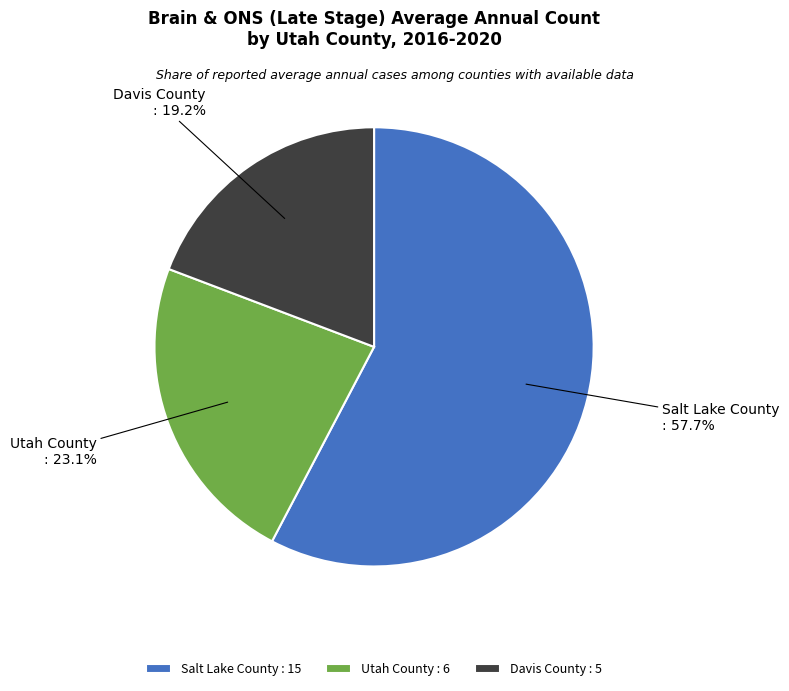

What is the smallest slice in the pie chart?

Davis County